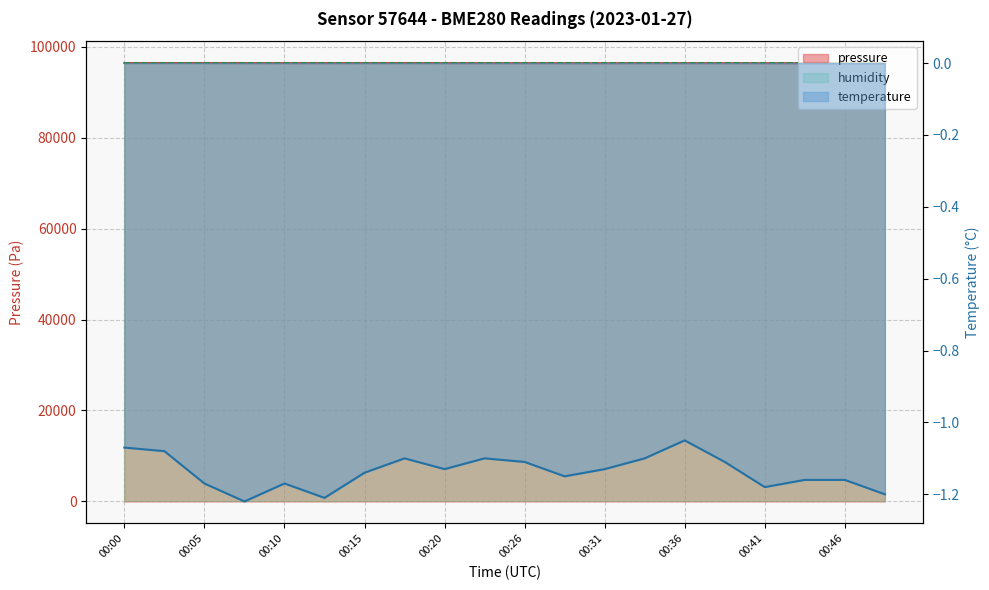

At which category is the sum across all series the highest?

00:03